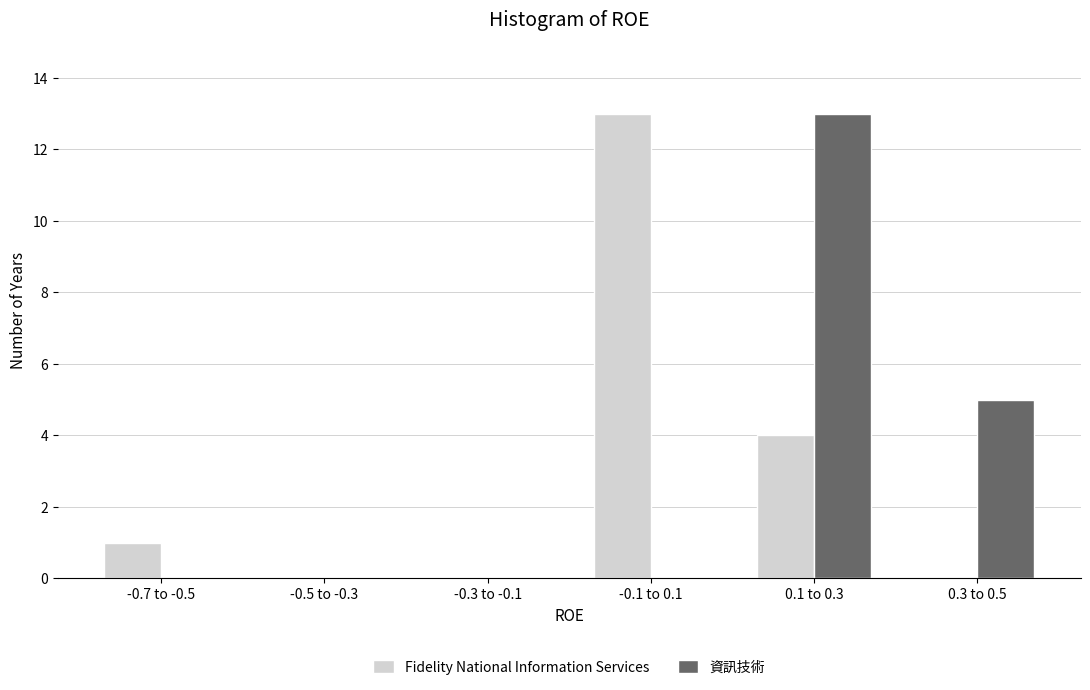

Reading right to left, what are all the values shown in this chart?

Fidelity National Information Services: 0.3 to 0.5=0	0.1 to 0.3=4	-0.1 to 0.1=13	-0.3 to -0.1=0	-0.5 to -0.3=0	-0.7 to -0.5=1
資訊技術: 0.3 to 0.5=5	0.1 to 0.3=13	-0.1 to 0.1=0	-0.3 to -0.1=0	-0.5 to -0.3=0	-0.7 to -0.5=0